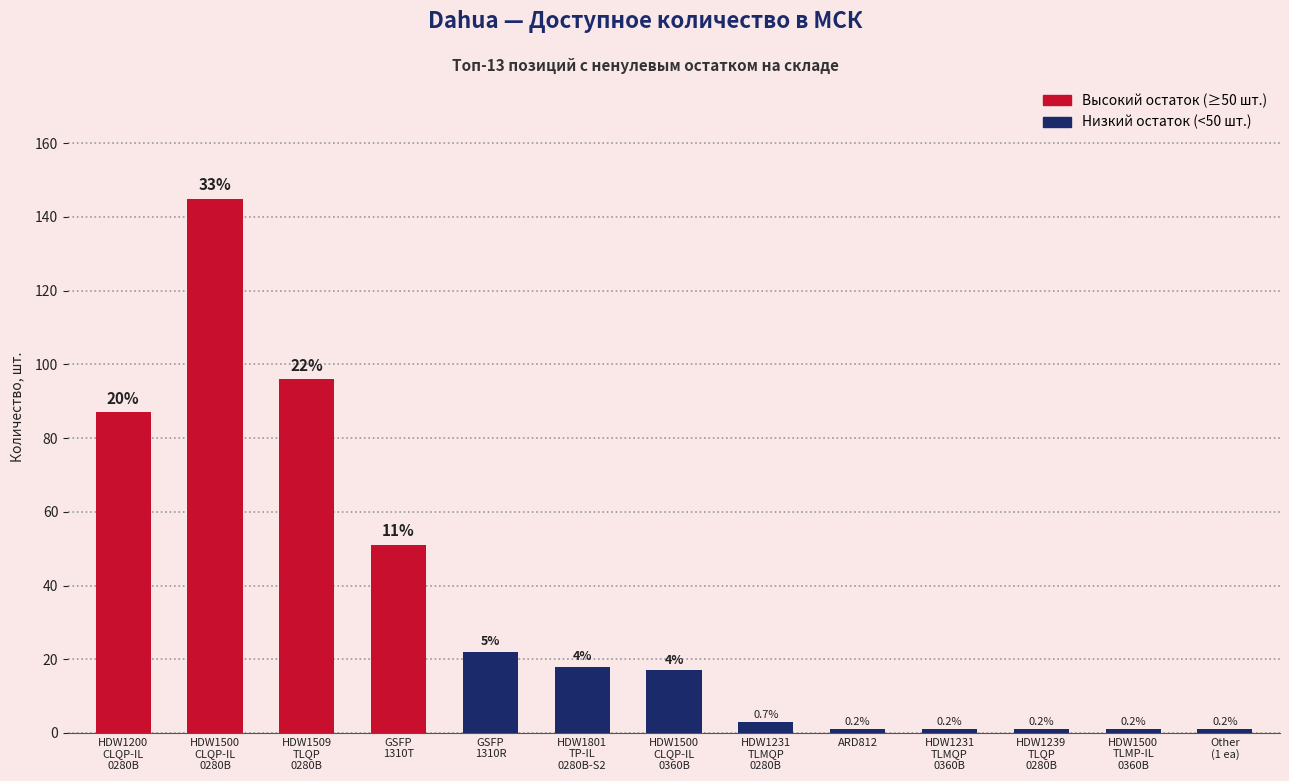

How many bars are there in total?

13